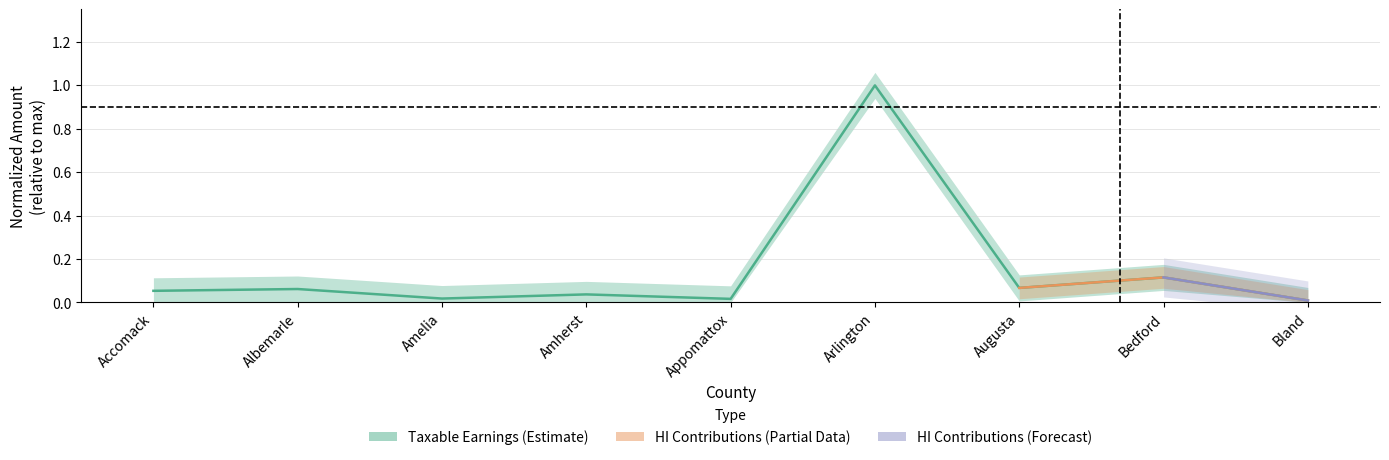

Where is the first local maximum?

Albemarle